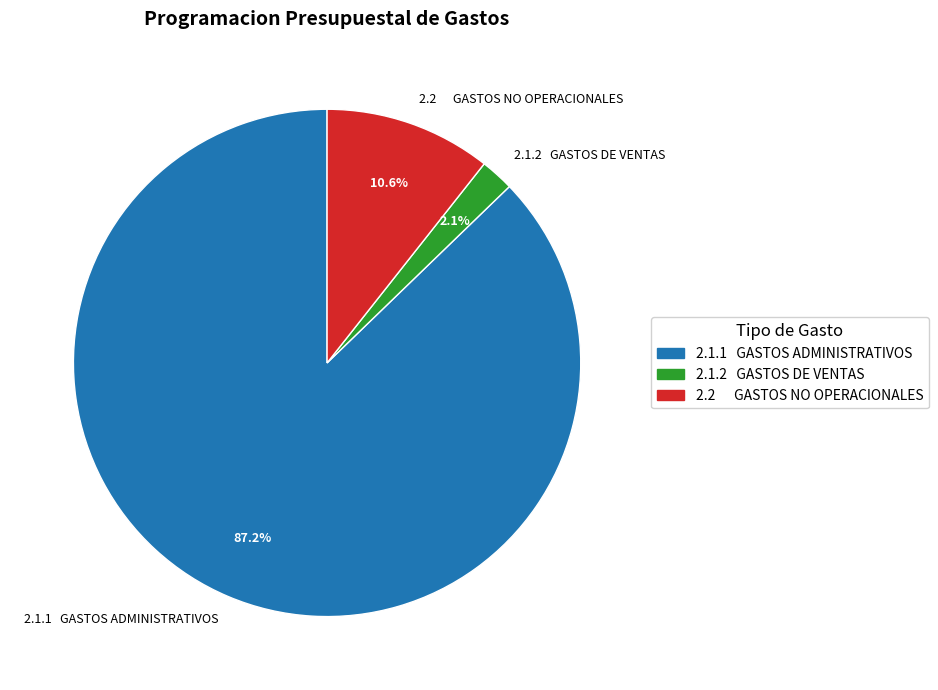

What percentage is NOT represented by 2.2 GASTOS NO OPERACIONALES?

89.4%